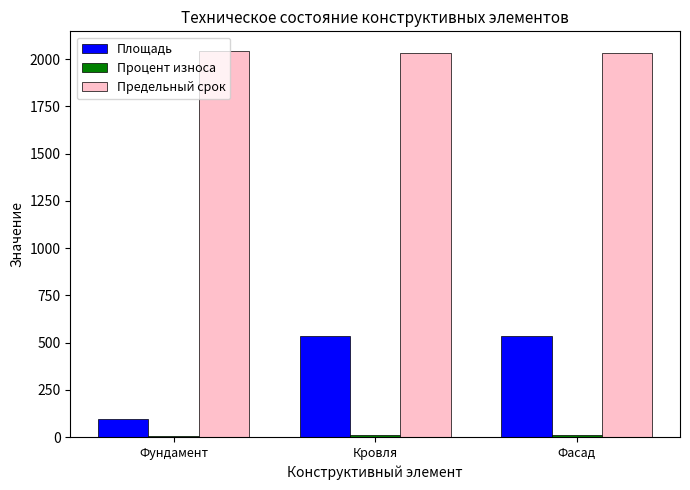

Which series has the largest total across all categories?

Предельный срок